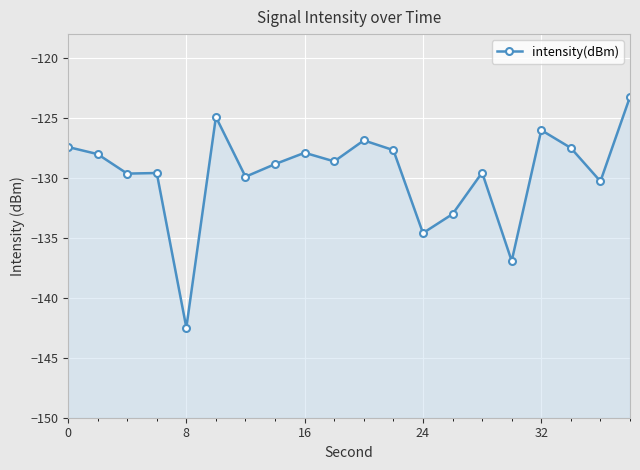

What is the difference between the maximum and minimum values?

19.3